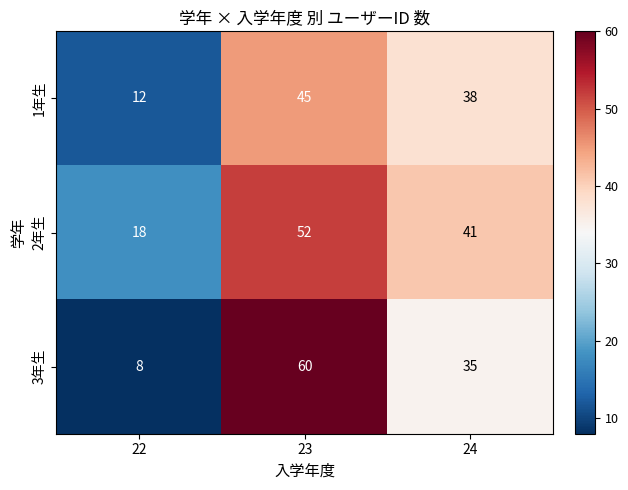

What is the maximum value shown in the chart?

60